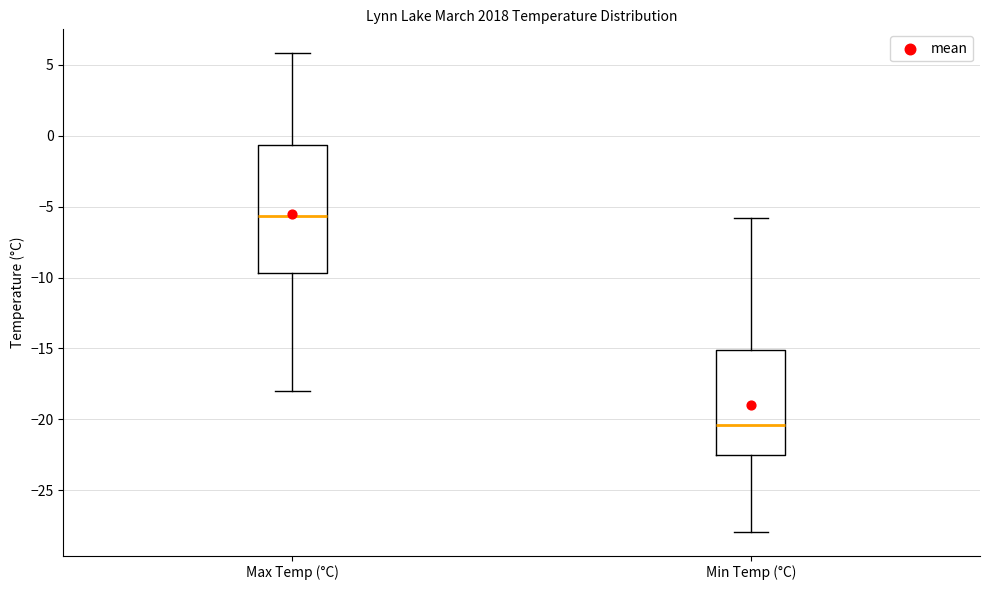

Reading left to right, transcribe this box plot: for each box, give where its median line is, the range the box spans, and where its two whiskers end, as read against the y-axis. The values are not printed on the chart, so give them approximately, as read against the axis.

Max Temp (°C): median -5.5, box -9.5 to -0.5, whiskers -18.0 to 6.0
Min Temp (°C): median -20.5, box -22.5 to -15.0, whiskers -28.0 to -6.0